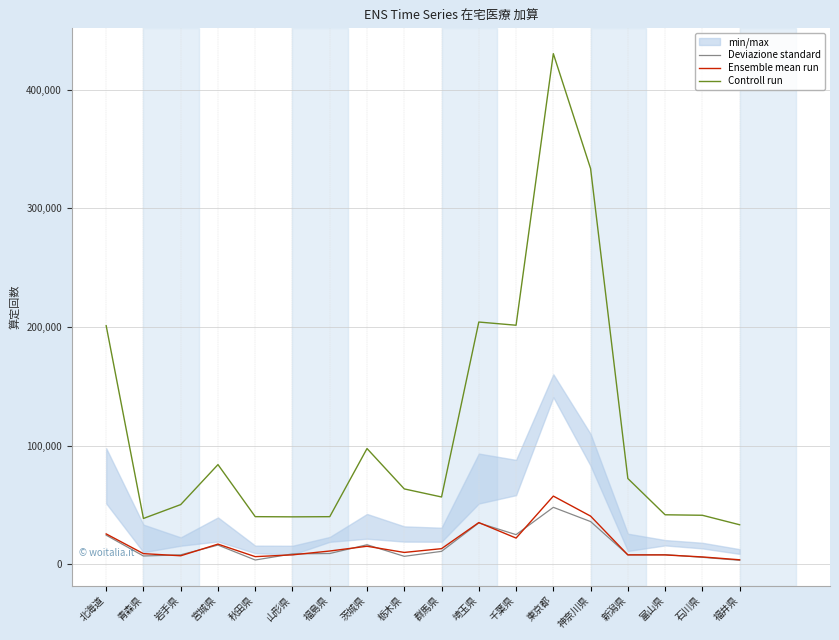

Reading left to right, transcribe all the data shown in this chart.

Deviazione standard: 北海道=24548	青森県=7003	岩手県=8001	宮城県=16198	秋田県=3635	山形県=8775	福島県=9112	茨城県=16486	栃木県=6736	群馬県=10921	埼玉県=34879	千葉県=24999	東京都=48020	神奈川県=36023	新潟県=8014	富山県=8164	石川県=5903	福井県=3385
Ensemble mean run: 北海道=25616	青森県=8992	岩手県=7198	宮城県=17022	秋田県=6463	山形県=7981	福島県=11205	茨城県=15220	栃木県=10011	群馬県=13198	埼玉県=35182	千葉県=22104	東京都=57488	神奈川県=40614	新潟県=7944	富山県=7898	石川県=6216	福井県=3819
Controll run: 北海道=201050	青森県=38643	岩手県=50332	宮城県=84019	秋田県=40157	山形県=40000	福島県=40138	茨城県=97559	栃木県=63532	群馬県=56737	埼玉県=204157	千葉県=201458	東京都=430295	神奈川県=333457	新潟県=72306	富山県=41744	石川県=41325	福井県=33331